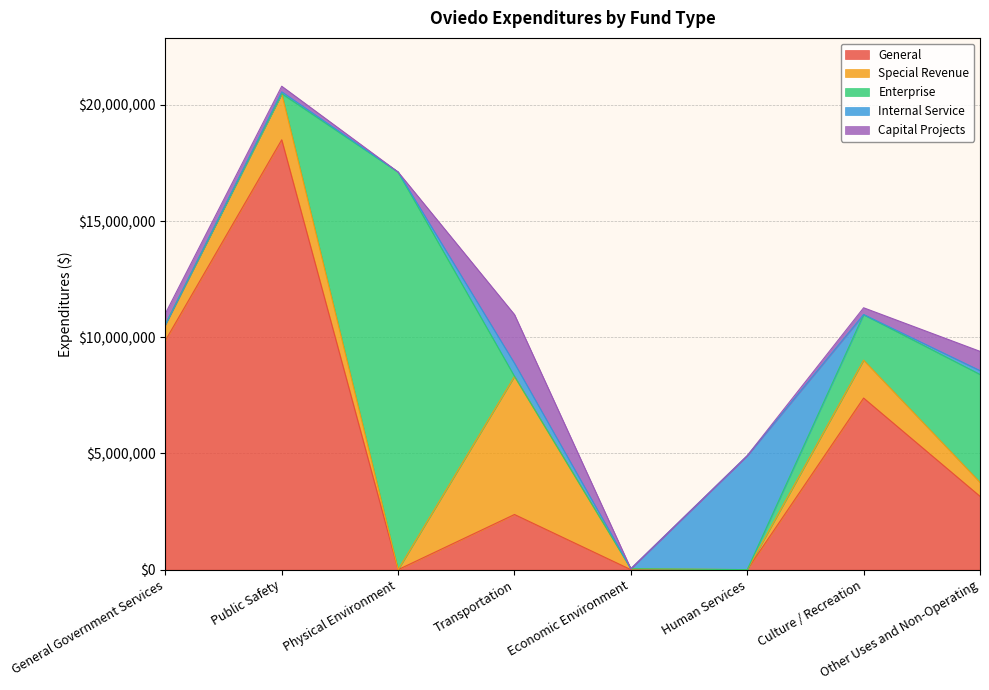

How many interior local valleys does the General series have?

1